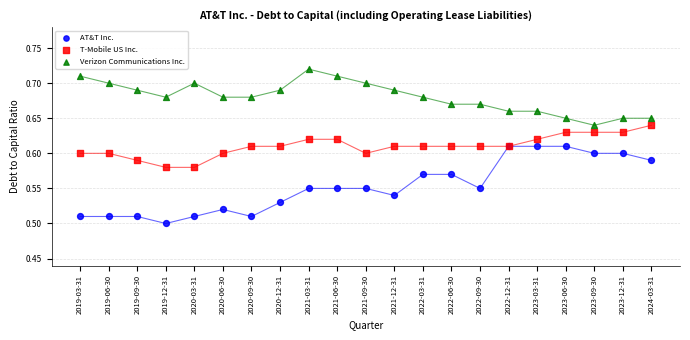

Which series contains the highest Y value?

Verizon Communications Inc.